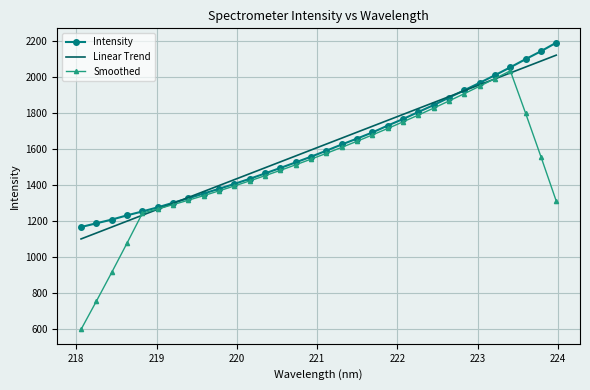

Which series has the widest spread of values?

Smoothed